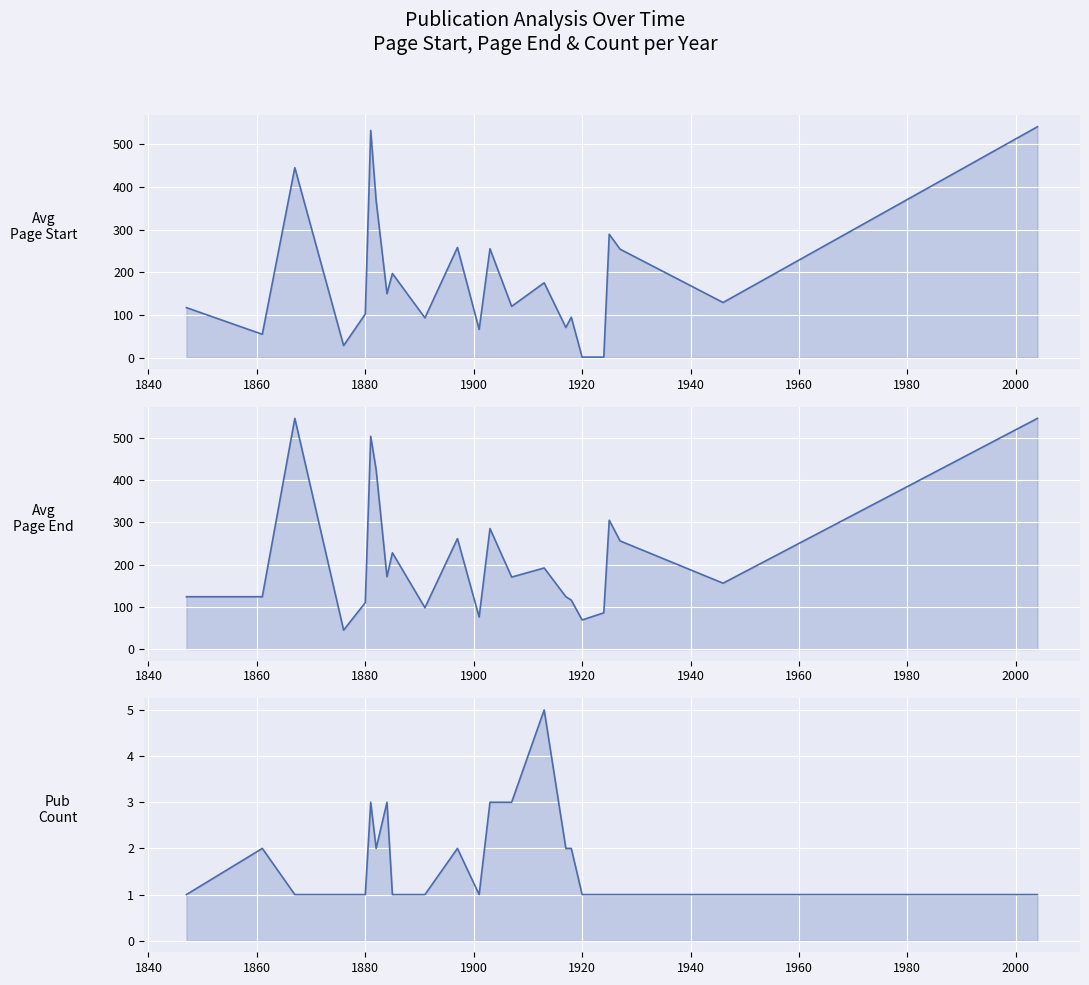

Rank the series at 1920 from highest to lowest value.

Avg Page End, Avg Page Start, Publication Count